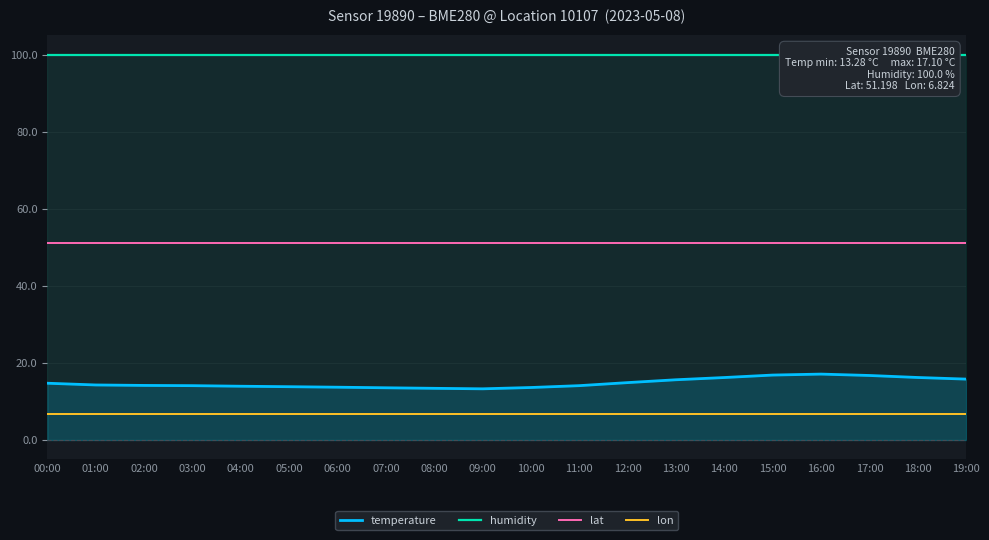

Reading left to right, extract all data points from this chart.

temperature: 14.7	14.3	14.2	14.1	13.9	13.8	13.7	13.6	13.4	13.3	13.6	14.1	14.9	15.6	16.2	16.9	17.1	16.7	16.2	15.8
humidity: 100.0	100.0	100.0	100.0	100.0	100.0	100.0	100.0	100.0	100.0	100.0	100.0	100.0	100.0	100.0	100.0	100.0	100.0	100.0	100.0
lat: 51.2	51.2	51.2	51.2	51.2	51.2	51.2	51.2	51.2	51.2	51.2	51.2	51.2	51.2	51.2	51.2	51.2	51.2	51.2	51.2
lon: 6.8	6.8	6.8	6.8	6.8	6.8	6.8	6.8	6.8	6.8	6.8	6.8	6.8	6.8	6.8	6.8	6.8	6.8	6.8	6.8